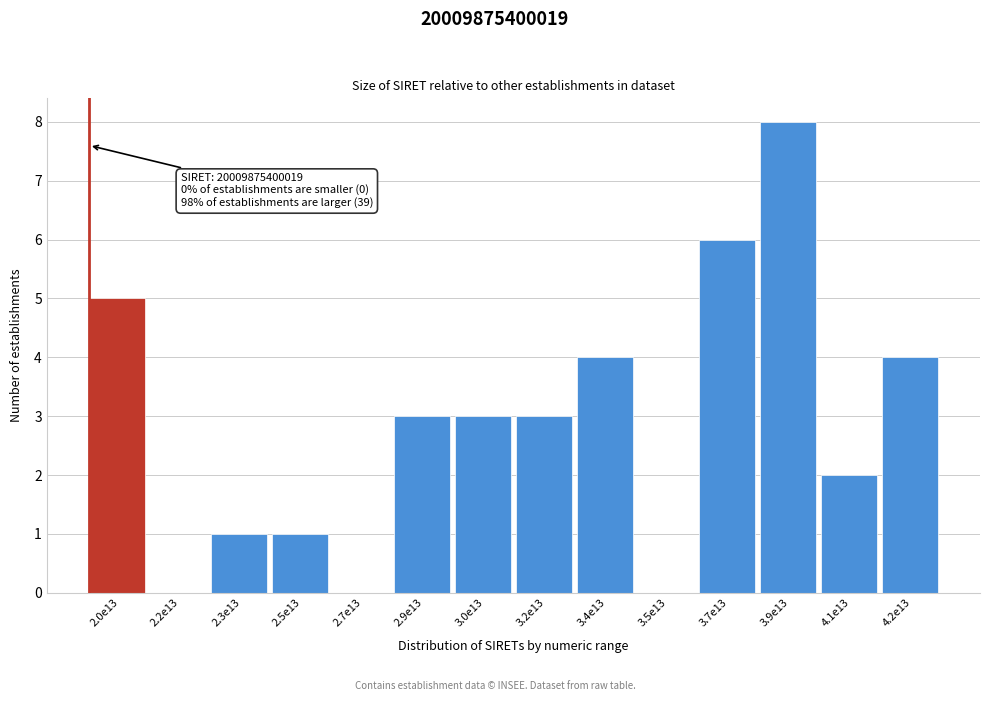

Reading left to right, extract all data points from this chart.

2.0e13=5	2.2e13=0	2.3e13=1	2.5e13=1	2.7e13=0	2.9e13=3	3.0e13=3	3.2e13=3	3.4e13=4	3.5e13=0	3.7e13=6	3.9e13=8	4.1e13=2	4.2e13=4